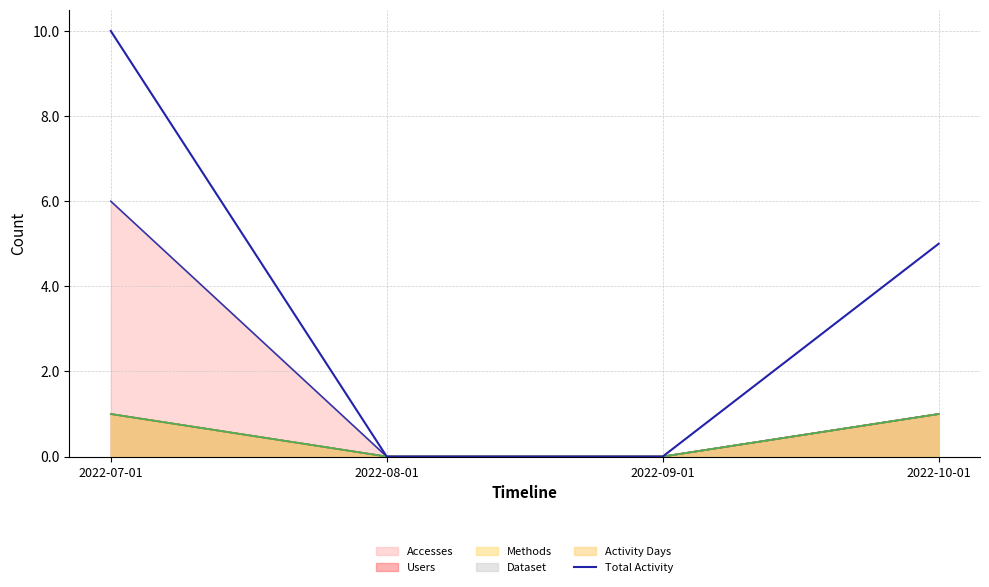

The chart shows a value of 10 at 2022-07-01. True or false?

True